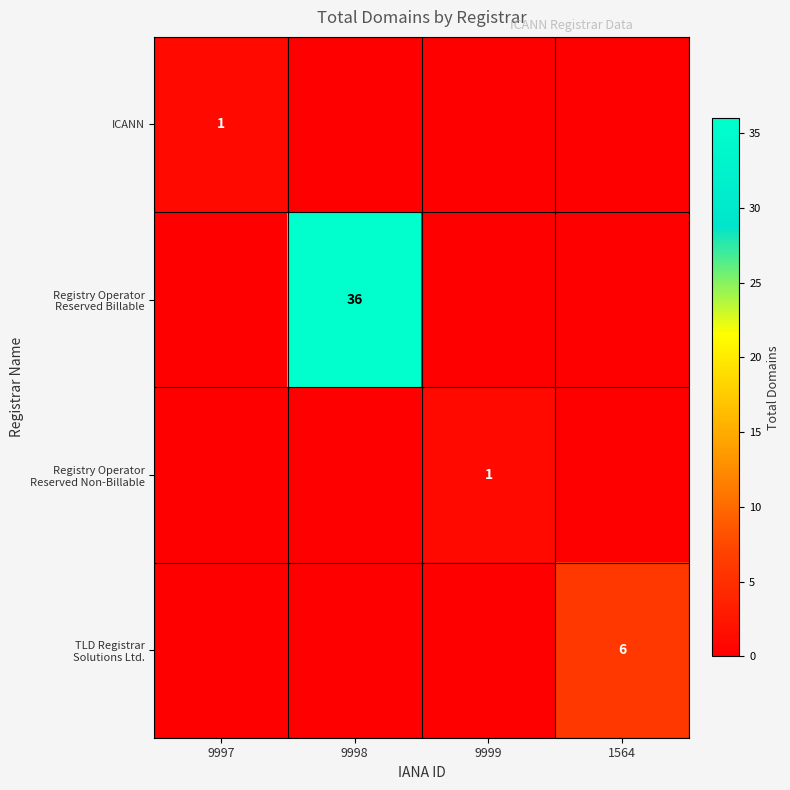

Which series has the widest spread of values?

Registry Operator Reserved Billable